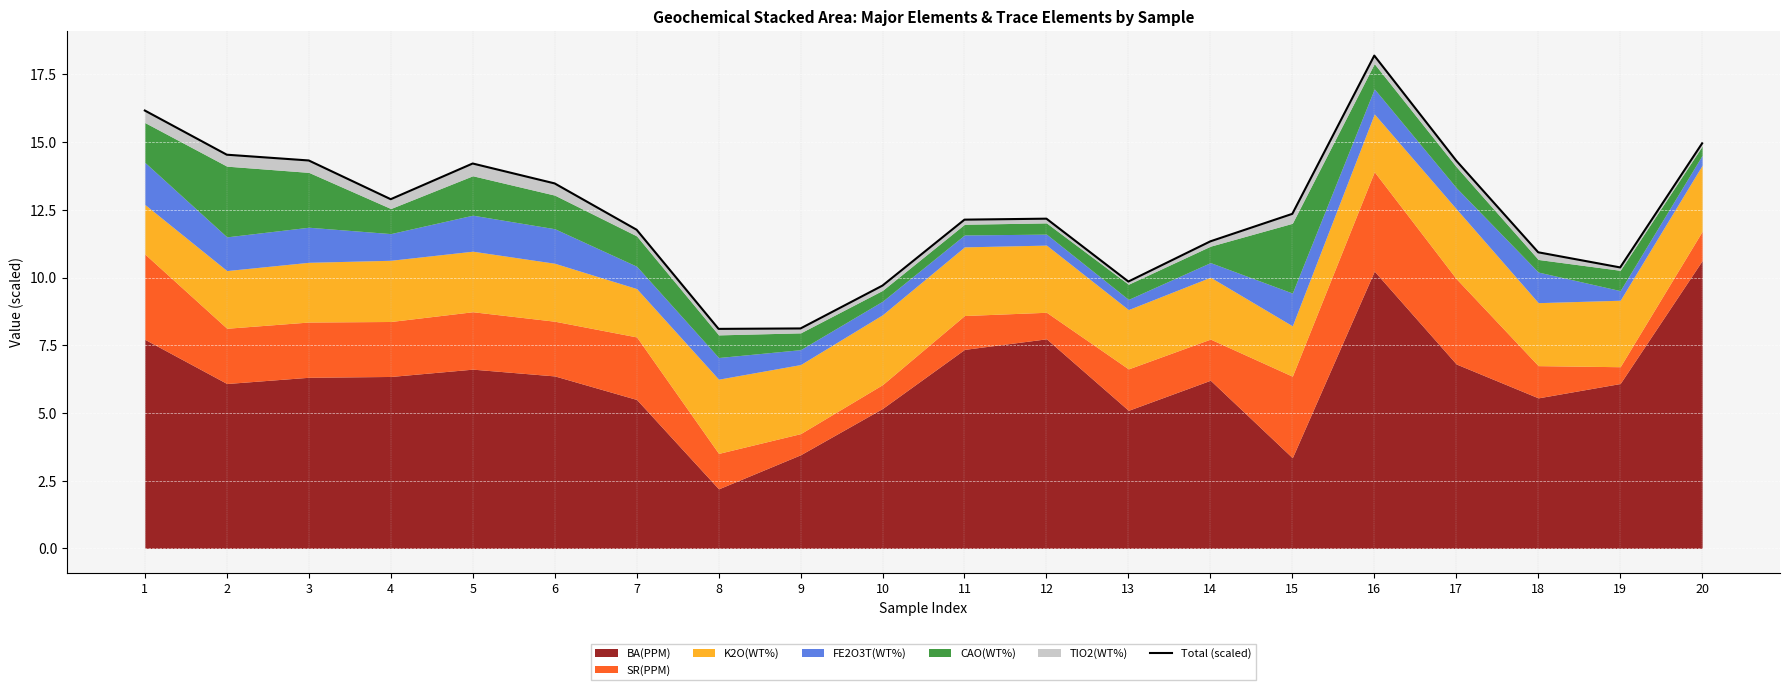

How many values exceed 12?

12